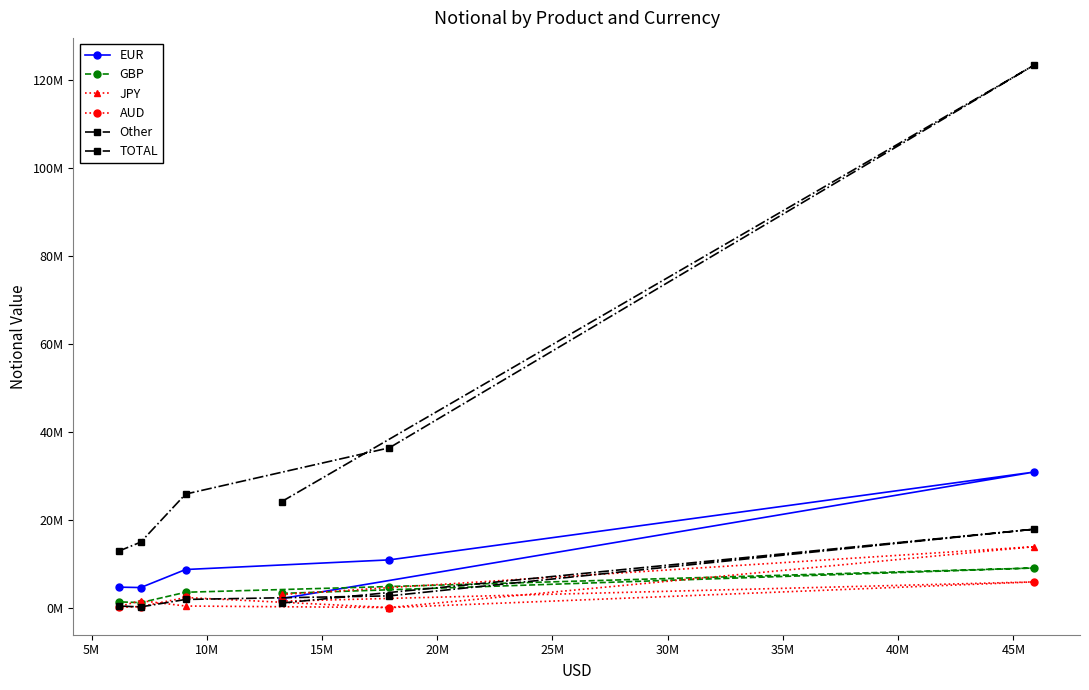

How many data points in AUD are less than 1481741?

3